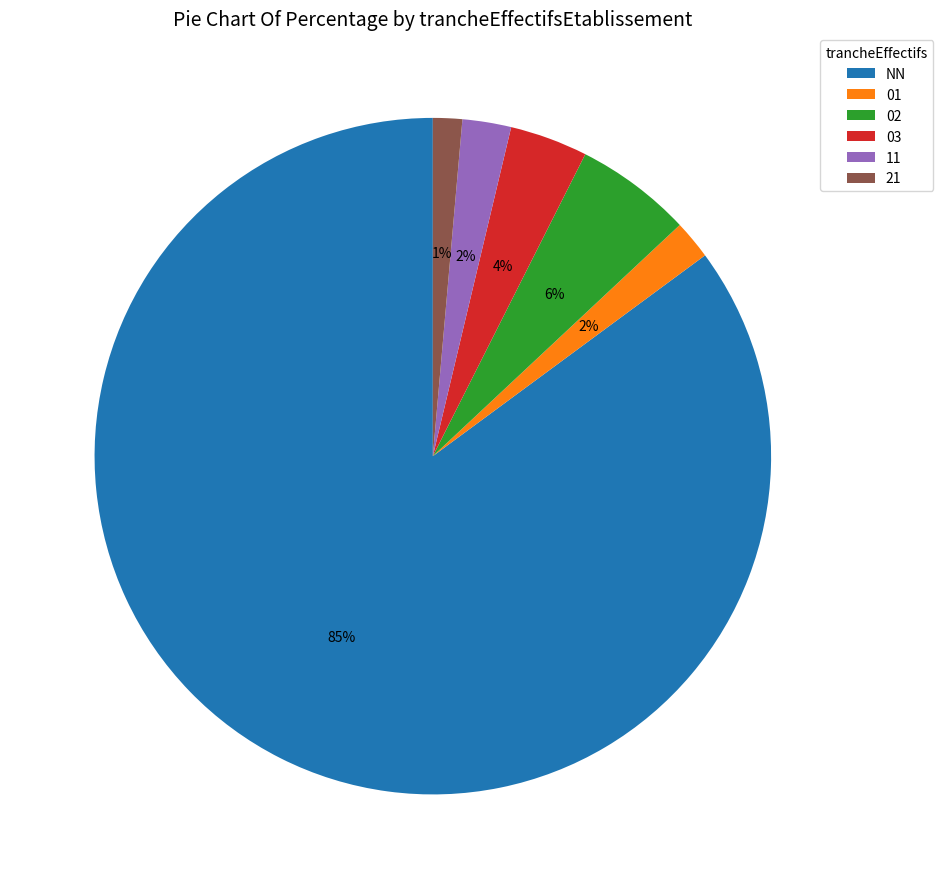

To the nearest percent, what is the difference between the largest and smallest slice percentages?

84%